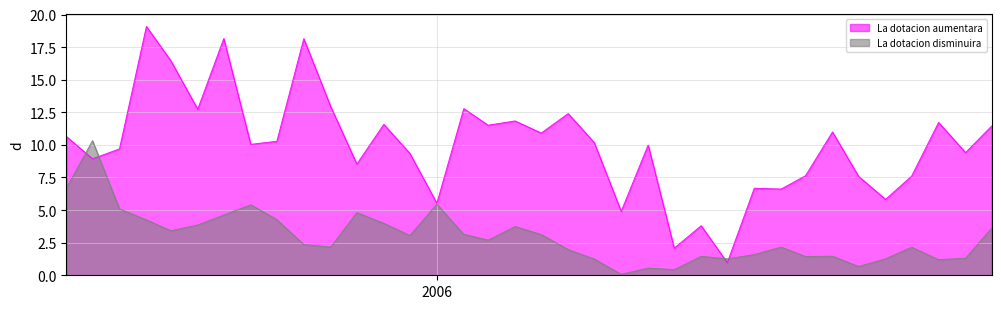

At which category does La dotacion aumentara reach its first local valley?

2004-12